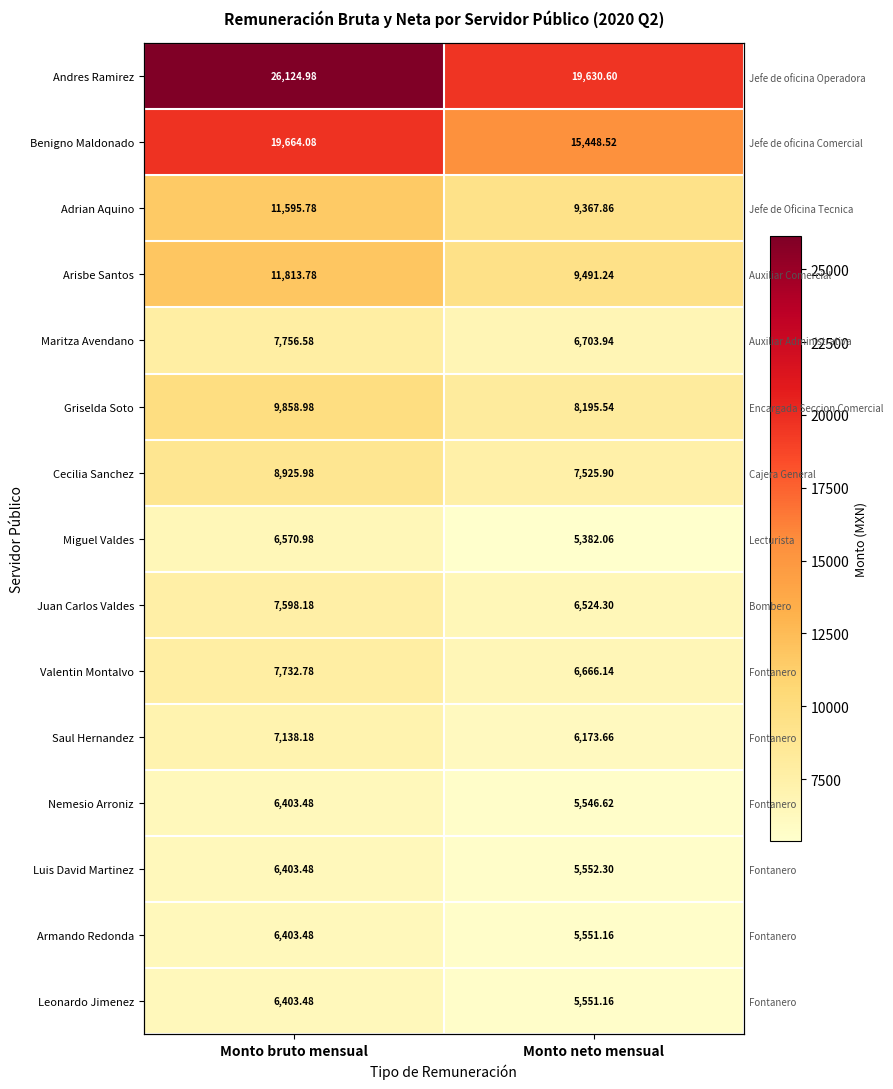

How many series are shown in this chart?

15